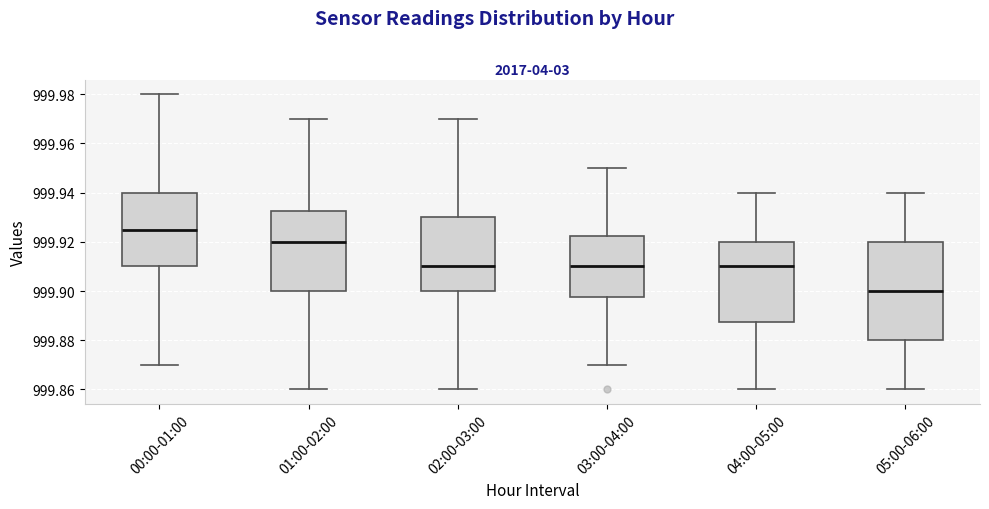

Which box is the tallest, from its lower edge to its upper edge?

05:00-06:00